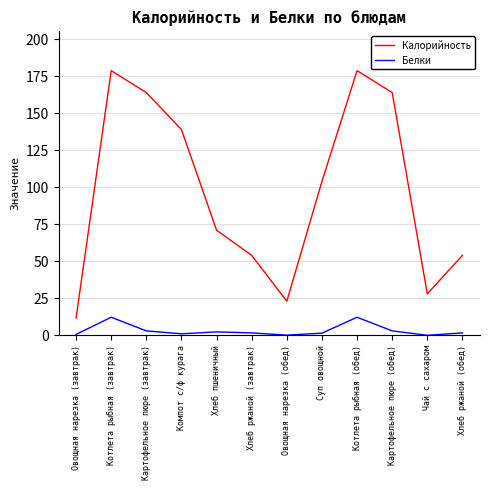

The Калорийность series shows 23.0 at Овощная нарезка (обед). True or false?

True